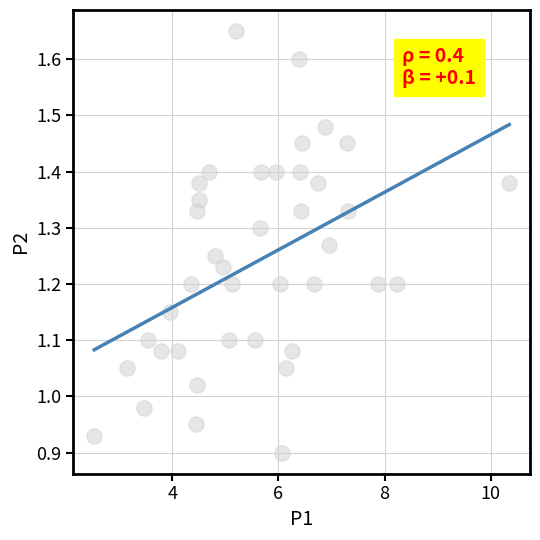

How many points are shown in the scatter plot?

40